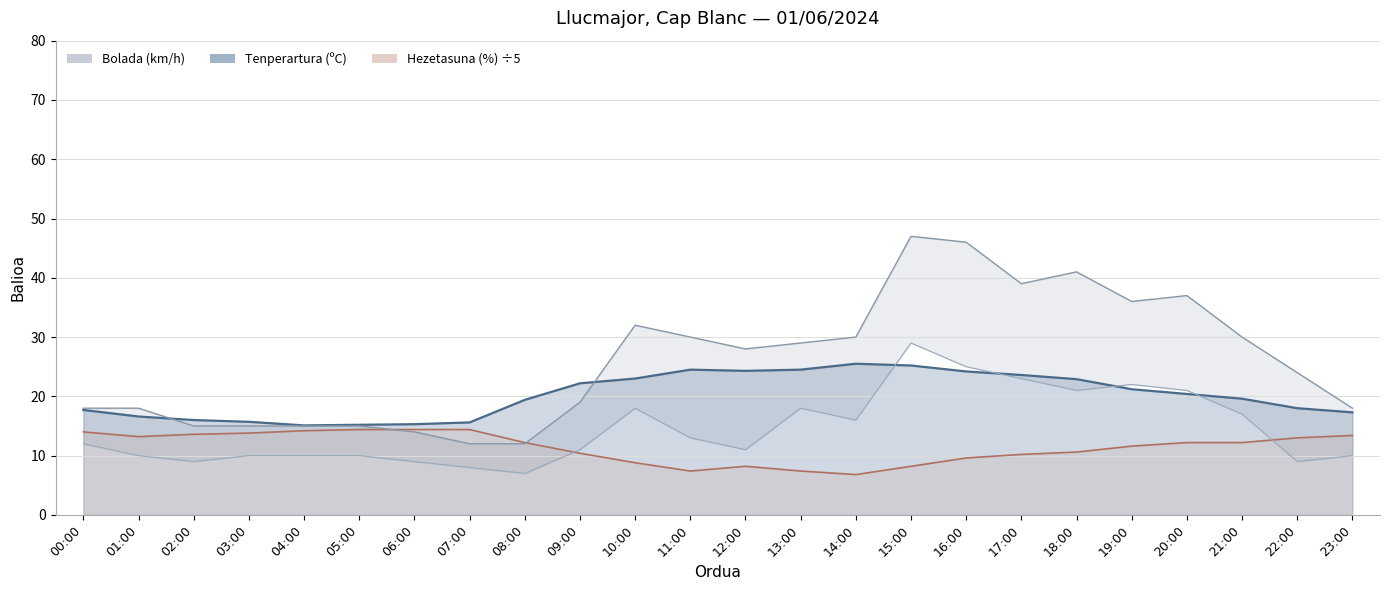

The Haizearen abiadura (km/h) series shows 4.3 at 07:00. True or false?

False